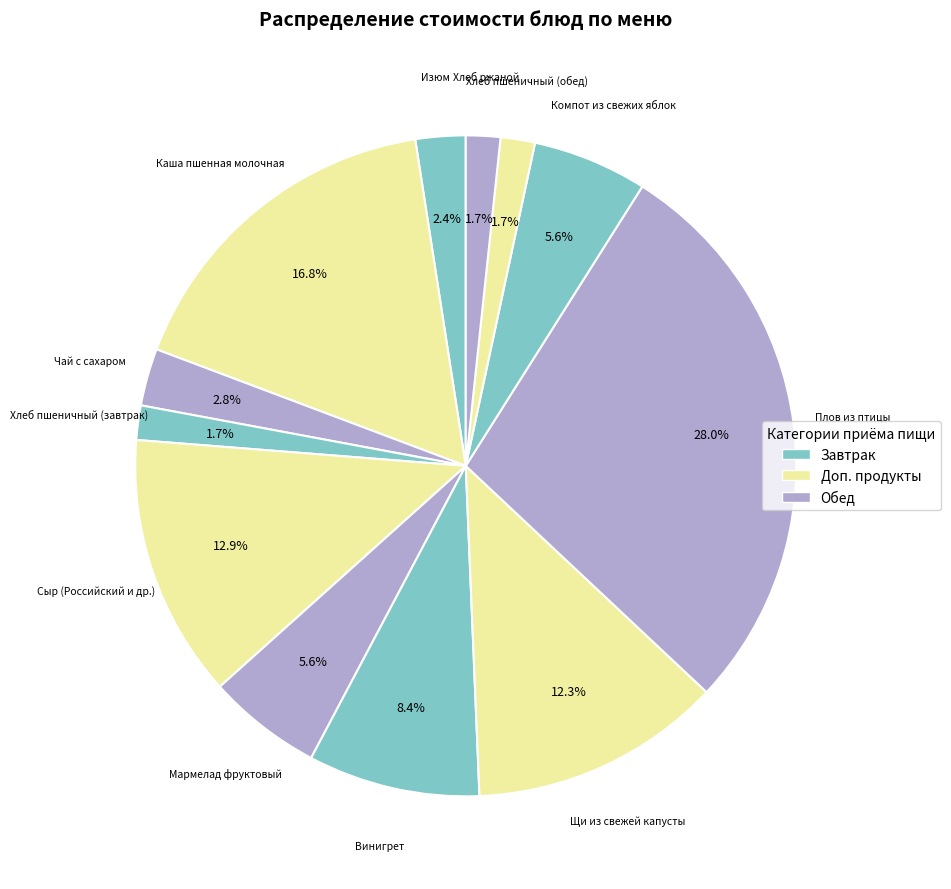

Count the number of slices in the pie.

12